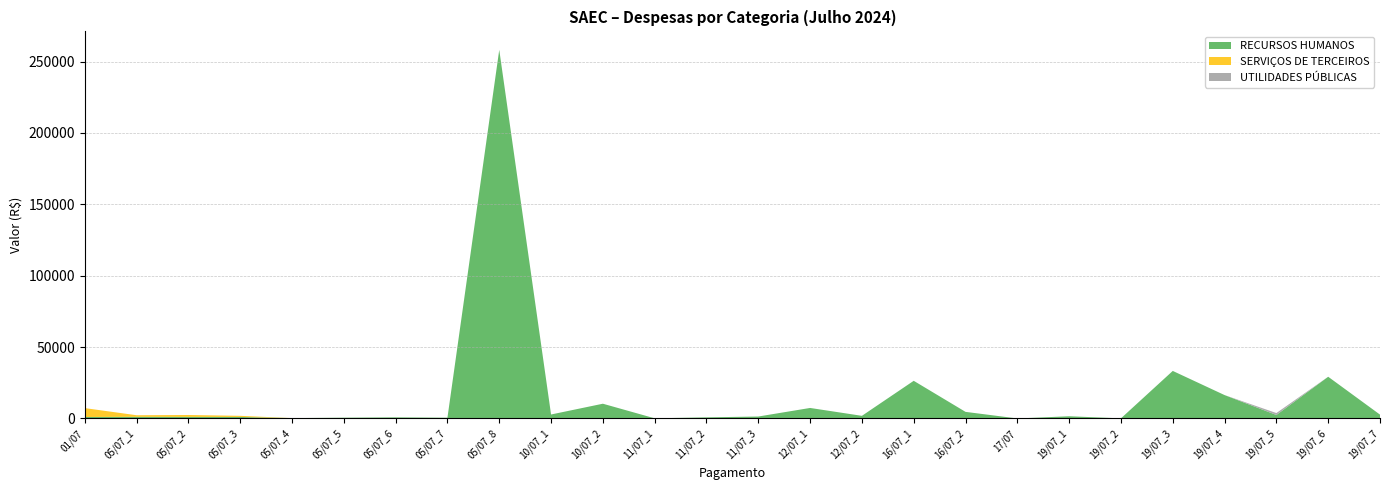

Reading left to right, list all the values displayed in this chart.

RECURSOS HUMANOS: 01/07=1034.5	05/07_1=1171.1	05/07_2=1140.0	05/07_3=1072.3	05/07_4=266.9	05/07_5=556.5	05/07_6=787.4	05/07_7=536.1	05/07_8=258265.8	10/07_1=2800.0	10/07_2=10347.1	11/07_1=125.6	11/07_2=789.3	11/07_3=1379.1	12/07_1=7379.0	12/07_2=1862.2	16/07_1=26400.7	16/07_2=4640.9	17/07=18.9	19/07_1=1564.0	19/07_2=95.4	19/07_3=33326.6	19/07_4=16404.0	19/07_5=2448.0	19/07_6=29239.9	19/07_7=2705.3
SERVIÇOS DE TERCEIROS: 01/07=6240.5	05/07_1=1111.0	05/07_2=1312.2	05/07_3=789.0	05/07_4=0.0	05/07_5=0.0	05/07_6=0.0	05/07_7=0.0	05/07_8=0.0	10/07_1=0.0	10/07_2=0.0	11/07_1=0.0	11/07_2=0.0	11/07_3=0.0	12/07_1=0.0	12/07_2=0.0	16/07_1=0.0	16/07_2=0.0	17/07=0.0	19/07_1=0.0	19/07_2=0.0	19/07_3=0.0	19/07_4=0.0	19/07_5=0.0	19/07_6=0.0	19/07_7=0.0
UTILIDADES PÚBLICAS: 01/07=0.0	05/07_1=0.0	05/07_2=0.0	05/07_3=0.0	05/07_4=0.0	05/07_5=0.0	05/07_6=0.0	05/07_7=0.0	05/07_8=0.0	10/07_1=0.0	10/07_2=0.0	11/07_1=0.0	11/07_2=0.0	11/07_3=0.0	12/07_1=0.0	12/07_2=0.0	16/07_1=0.0	16/07_2=0.0	17/07=0.0	19/07_1=0.0	19/07_2=0.0	19/07_3=0.0	19/07_4=0.0	19/07_5=1371.8	19/07_6=0.0	19/07_7=0.0